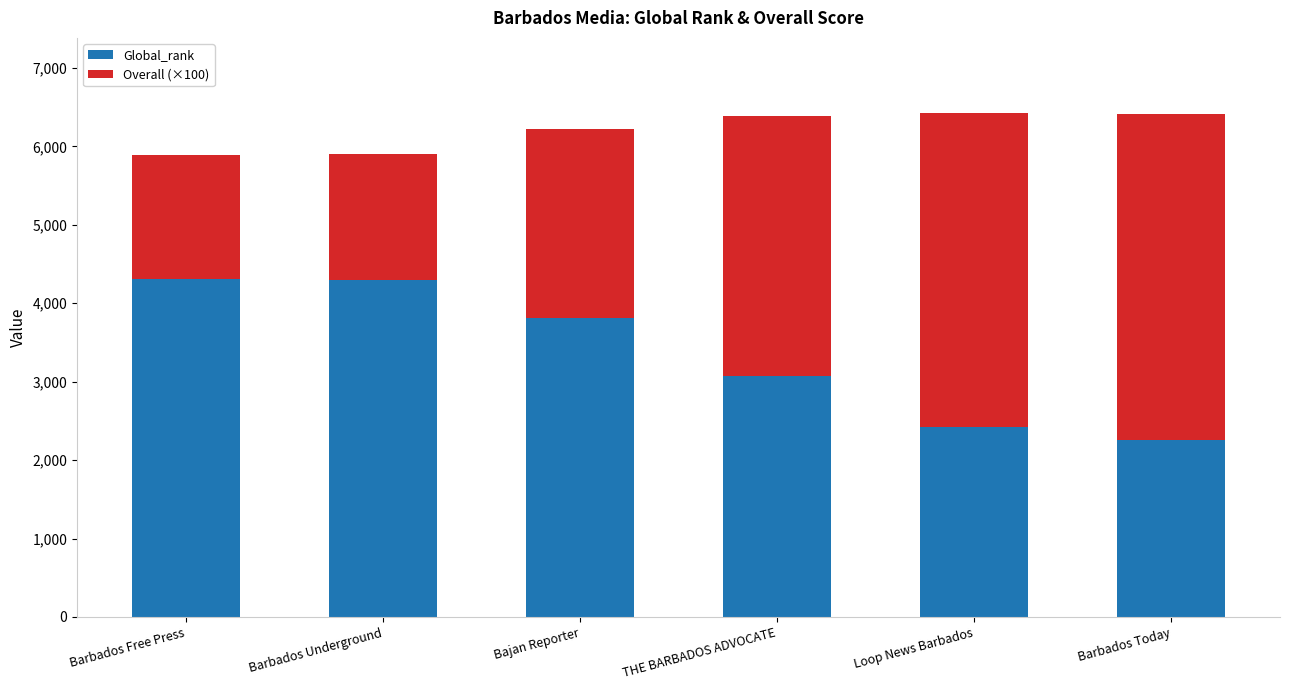

What is the average value of the Global_rank series?

3363